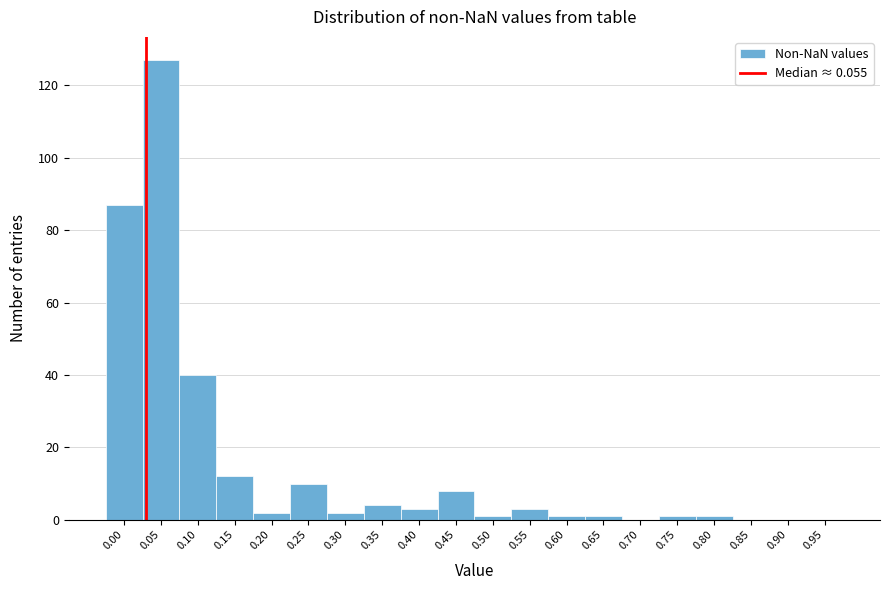

Reading left to right, extract all data points from this chart.

0.00=87	0.05=127	0.10=40	0.15=12	0.20=2	0.25=10	0.30=2	0.35=4	0.40=3	0.45=8	0.50=1	0.55=3	0.60=1	0.65=1	0.70=0	0.75=1	0.80=1	0.85=0	0.90=0	0.95=0